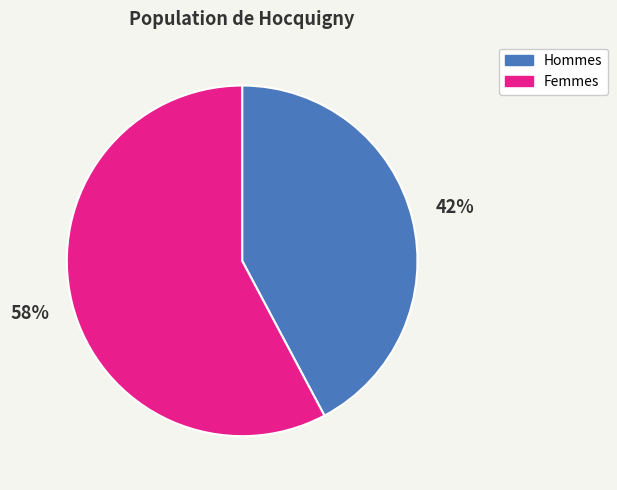

True or false: Hommes accounts for 42% of the total.

True